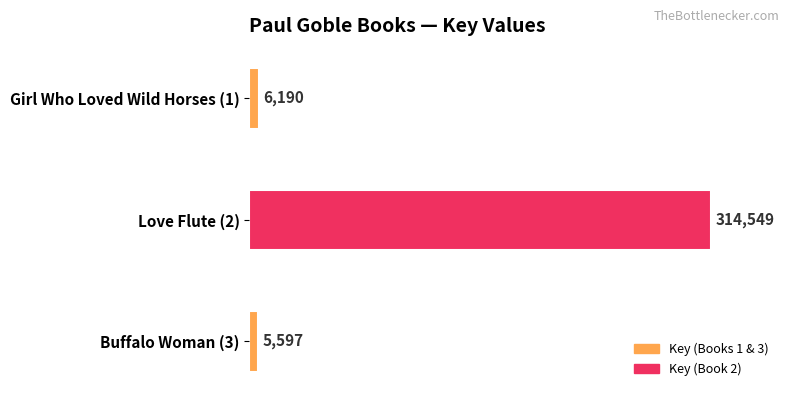

Which label corresponds to the largest value in the chart?

Love Flute (2)